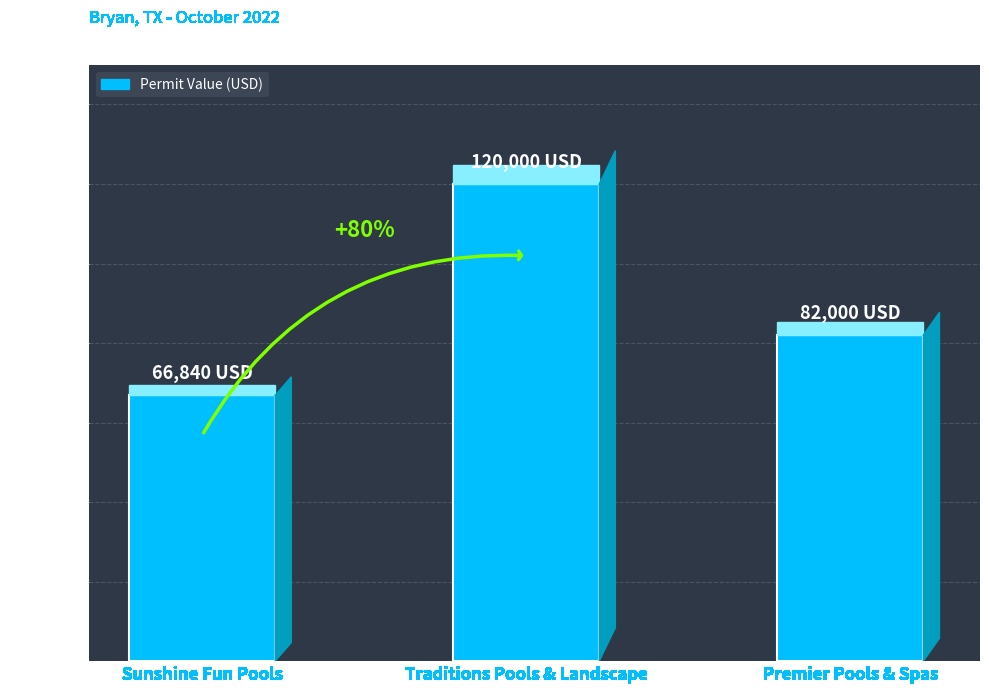

What is the average value?

89613